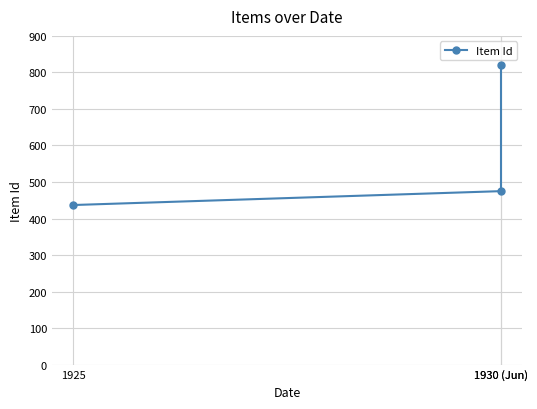

At which label does the data first exceed 475?

1930 (Jun)